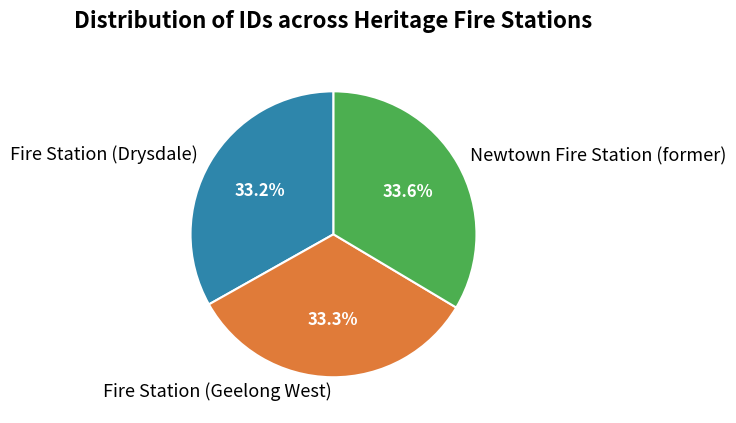

Is it true that Fire Station (Drysdale) is 41% of the pie?

False